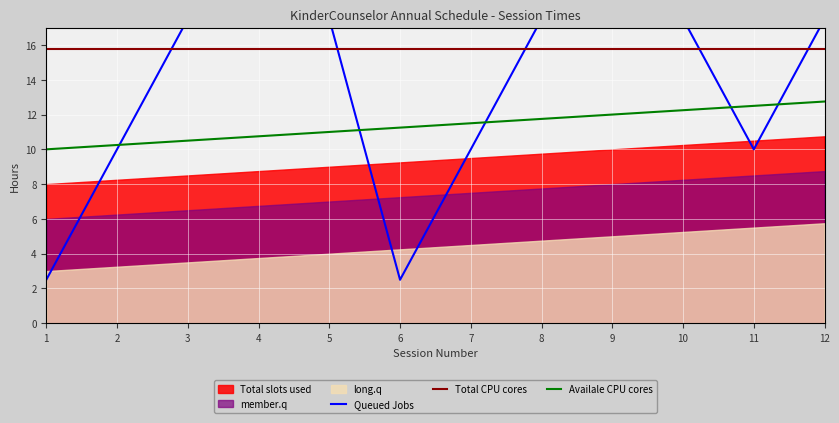

True or false: Total CPU cores and Availale CPU cores cross at least once.

False